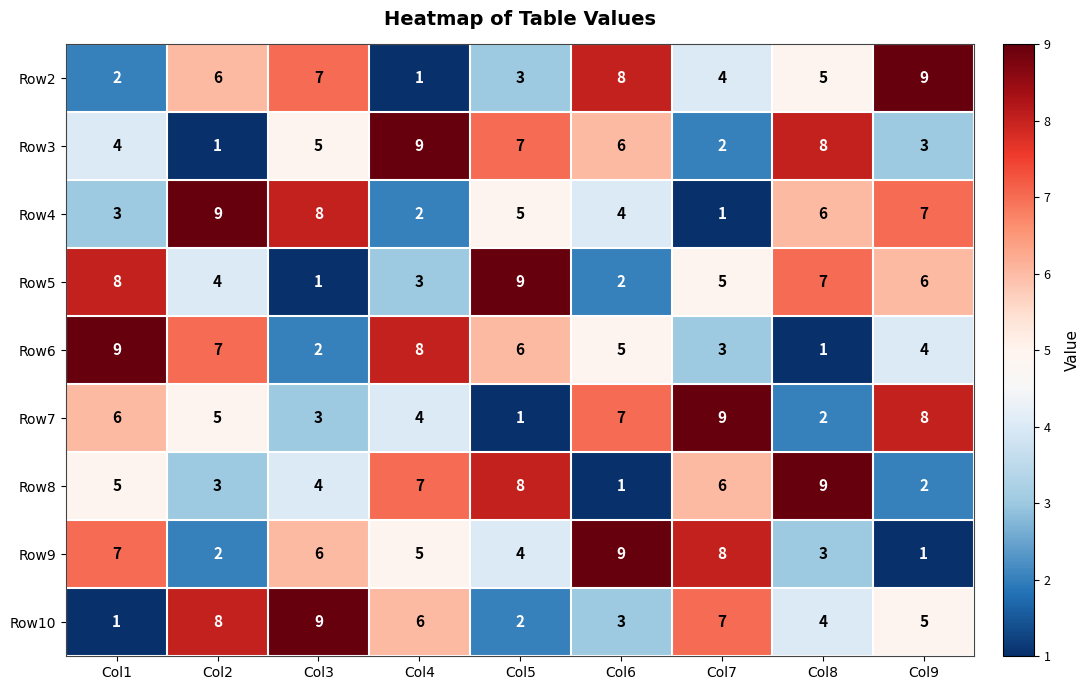

The value of Row7 at Col8 is 0. True or false?

False